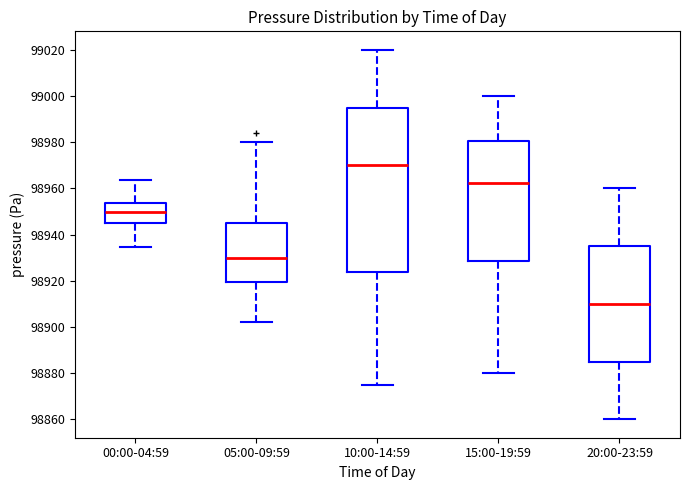

Reading left to right, transcribe this box plot: for each box, give where its median line is, the range the box spans, and where its two whiskers end, as read against the y-axis. The values are not printed on the chart, so give them approximately, as read against the axis.

00:00-04:59: median 98950, box 98946 to 98954, whiskers 98934 to 98964
05:00-09:59: median 98930, box 98920 to 98946, whiskers 98902 to 98980
10:00-14:59: median 98970, box 98924 to 98996, whiskers 98876 to 99020
15:00-19:59: median 98962, box 98928 to 98980, whiskers 98880 to 99000
20:00-23:59: median 98910, box 98886 to 98936, whiskers 98860 to 98960